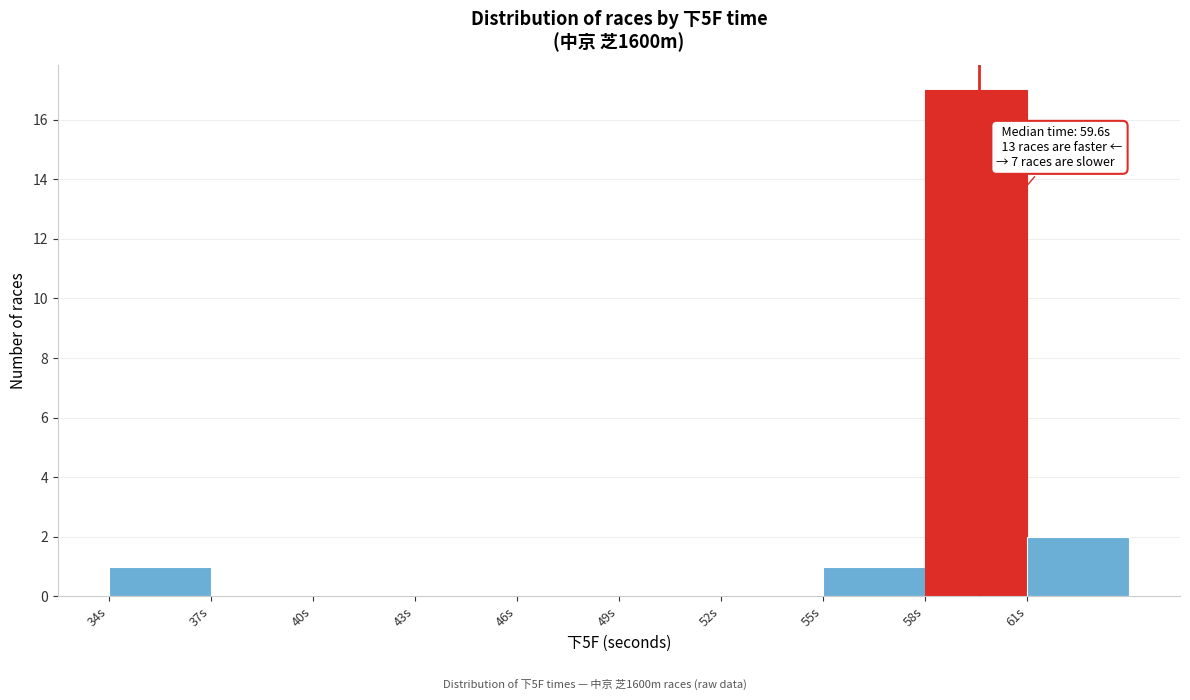

Which range on the x-axis has the tallest bar?

58 to 61